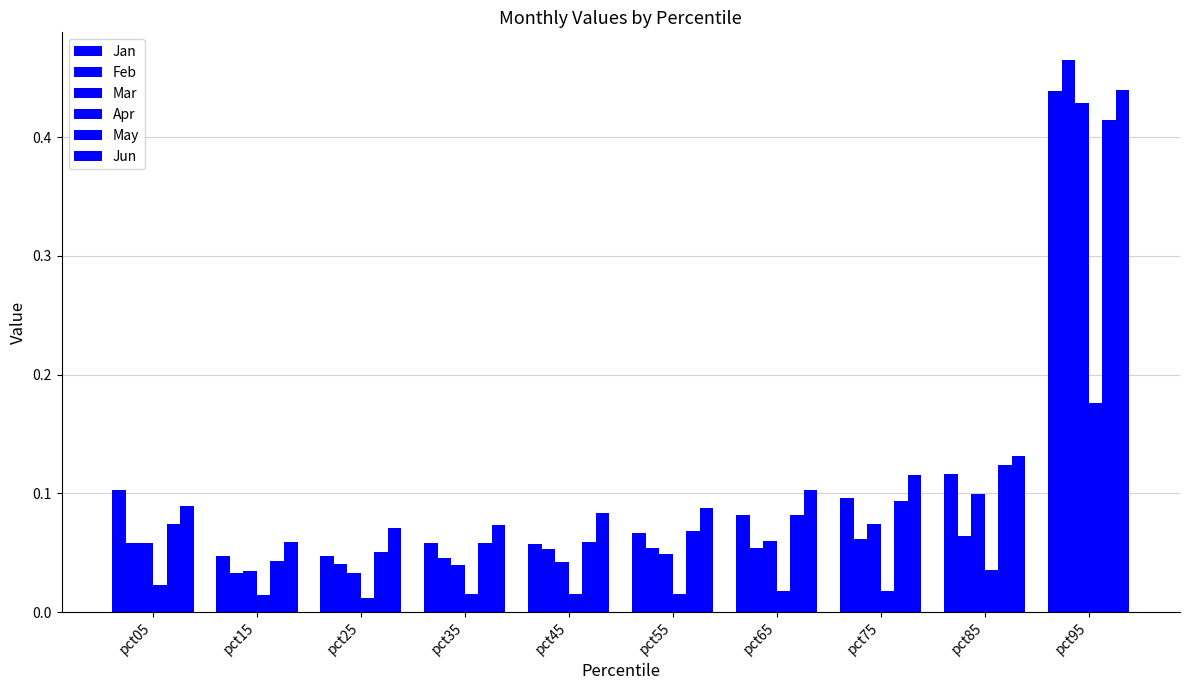

Count the number of categories in the chart.

10